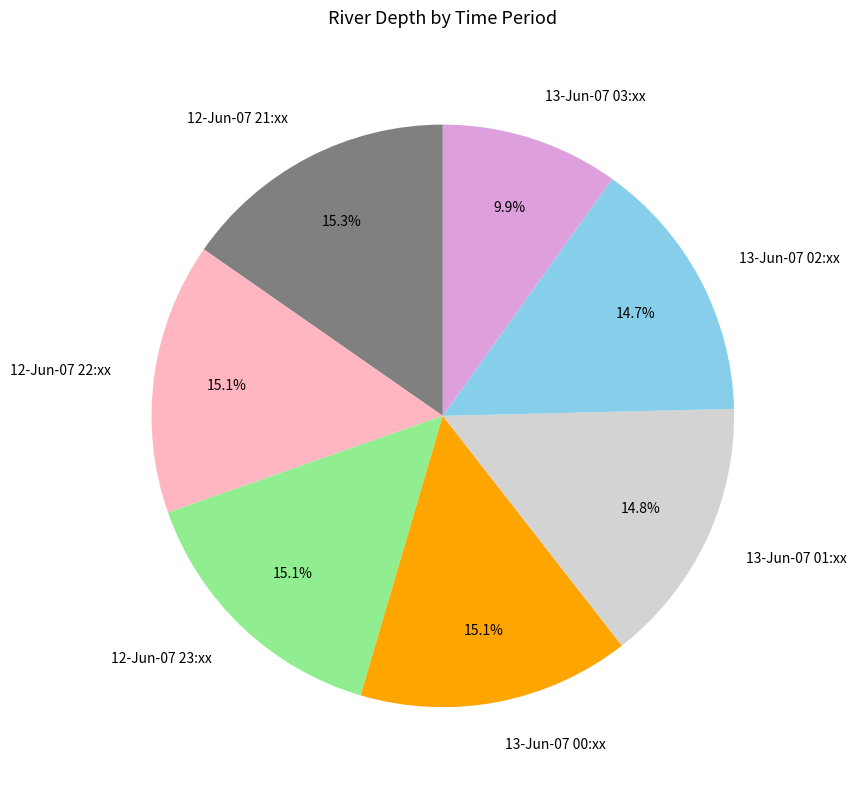

How many segments does this pie chart have?

7